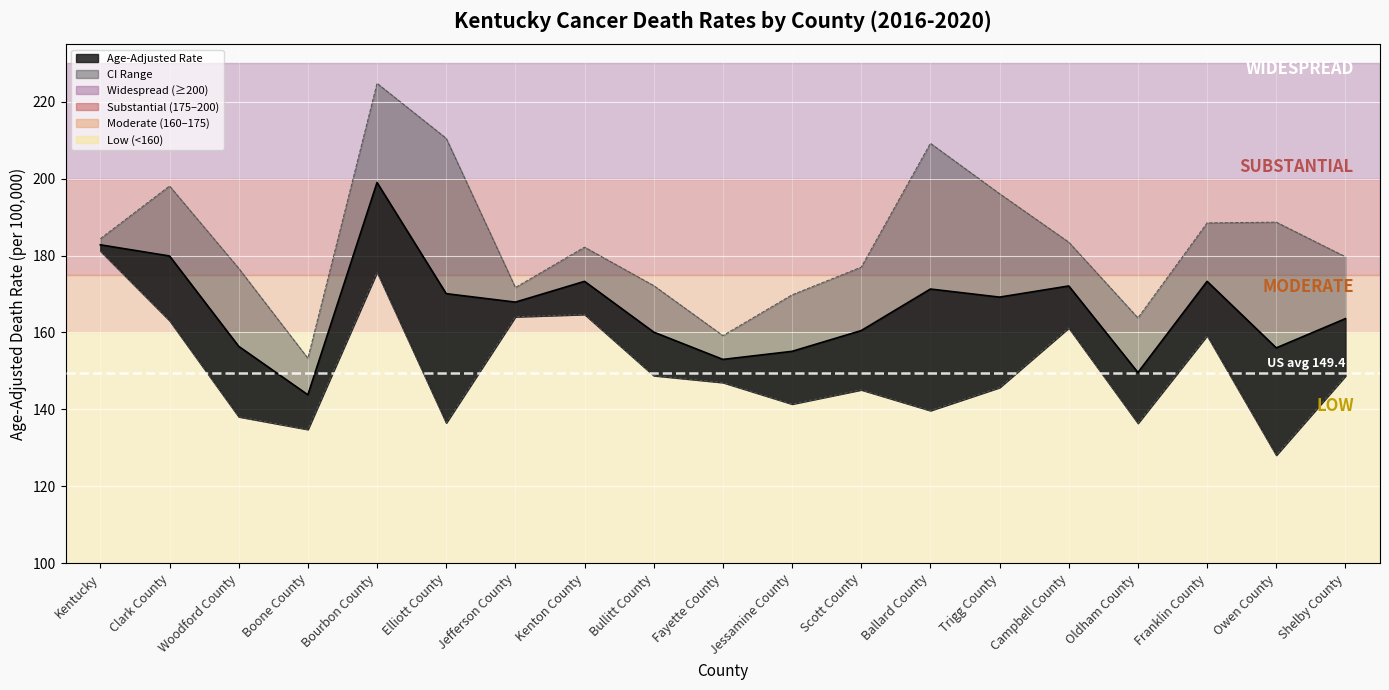

Where does the Upper CI series first go above 182?

Kentucky